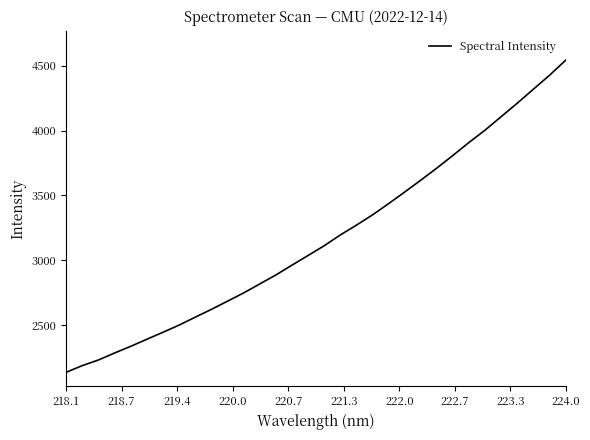

What is the difference between the maximum and minimum values?

2405.5